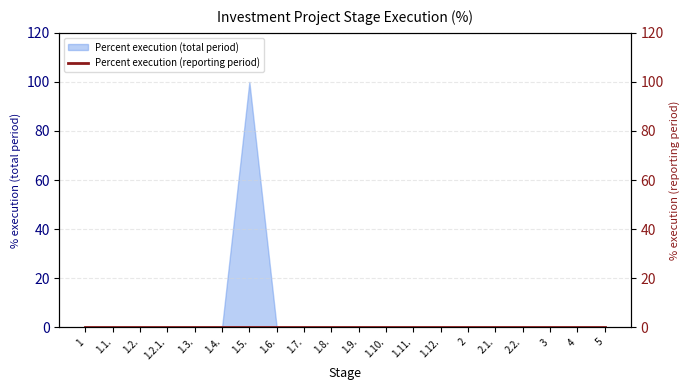

Reading right to left, extract all data points from this chart.

0	0	0	0	0	0	0	0	0	0	0	0	0	100	0	0	0	0	0	0